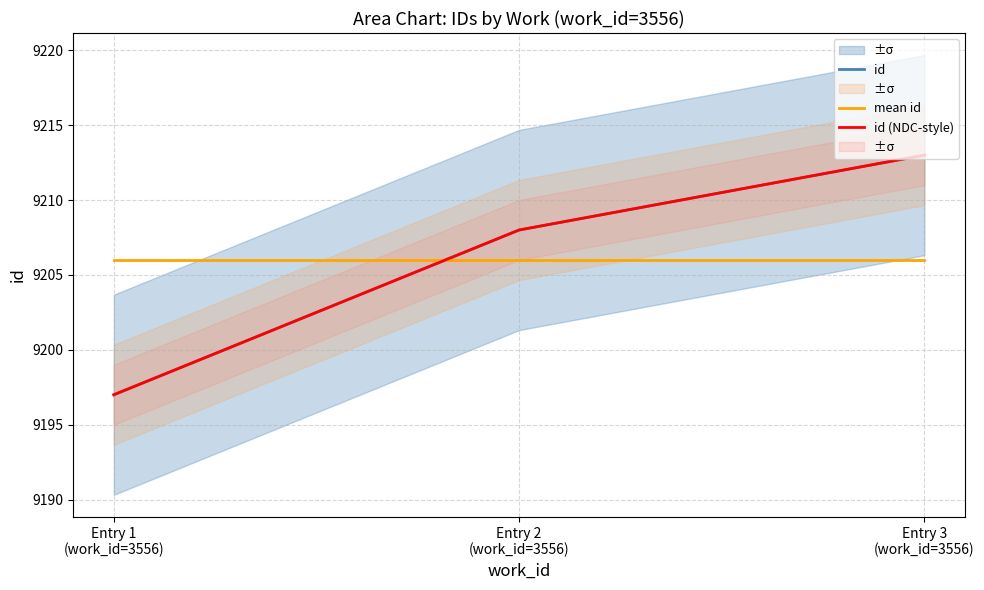

Which series changed the most between Entry 2
(work_id=3556) and Entry 3
(work_id=3556)?

id